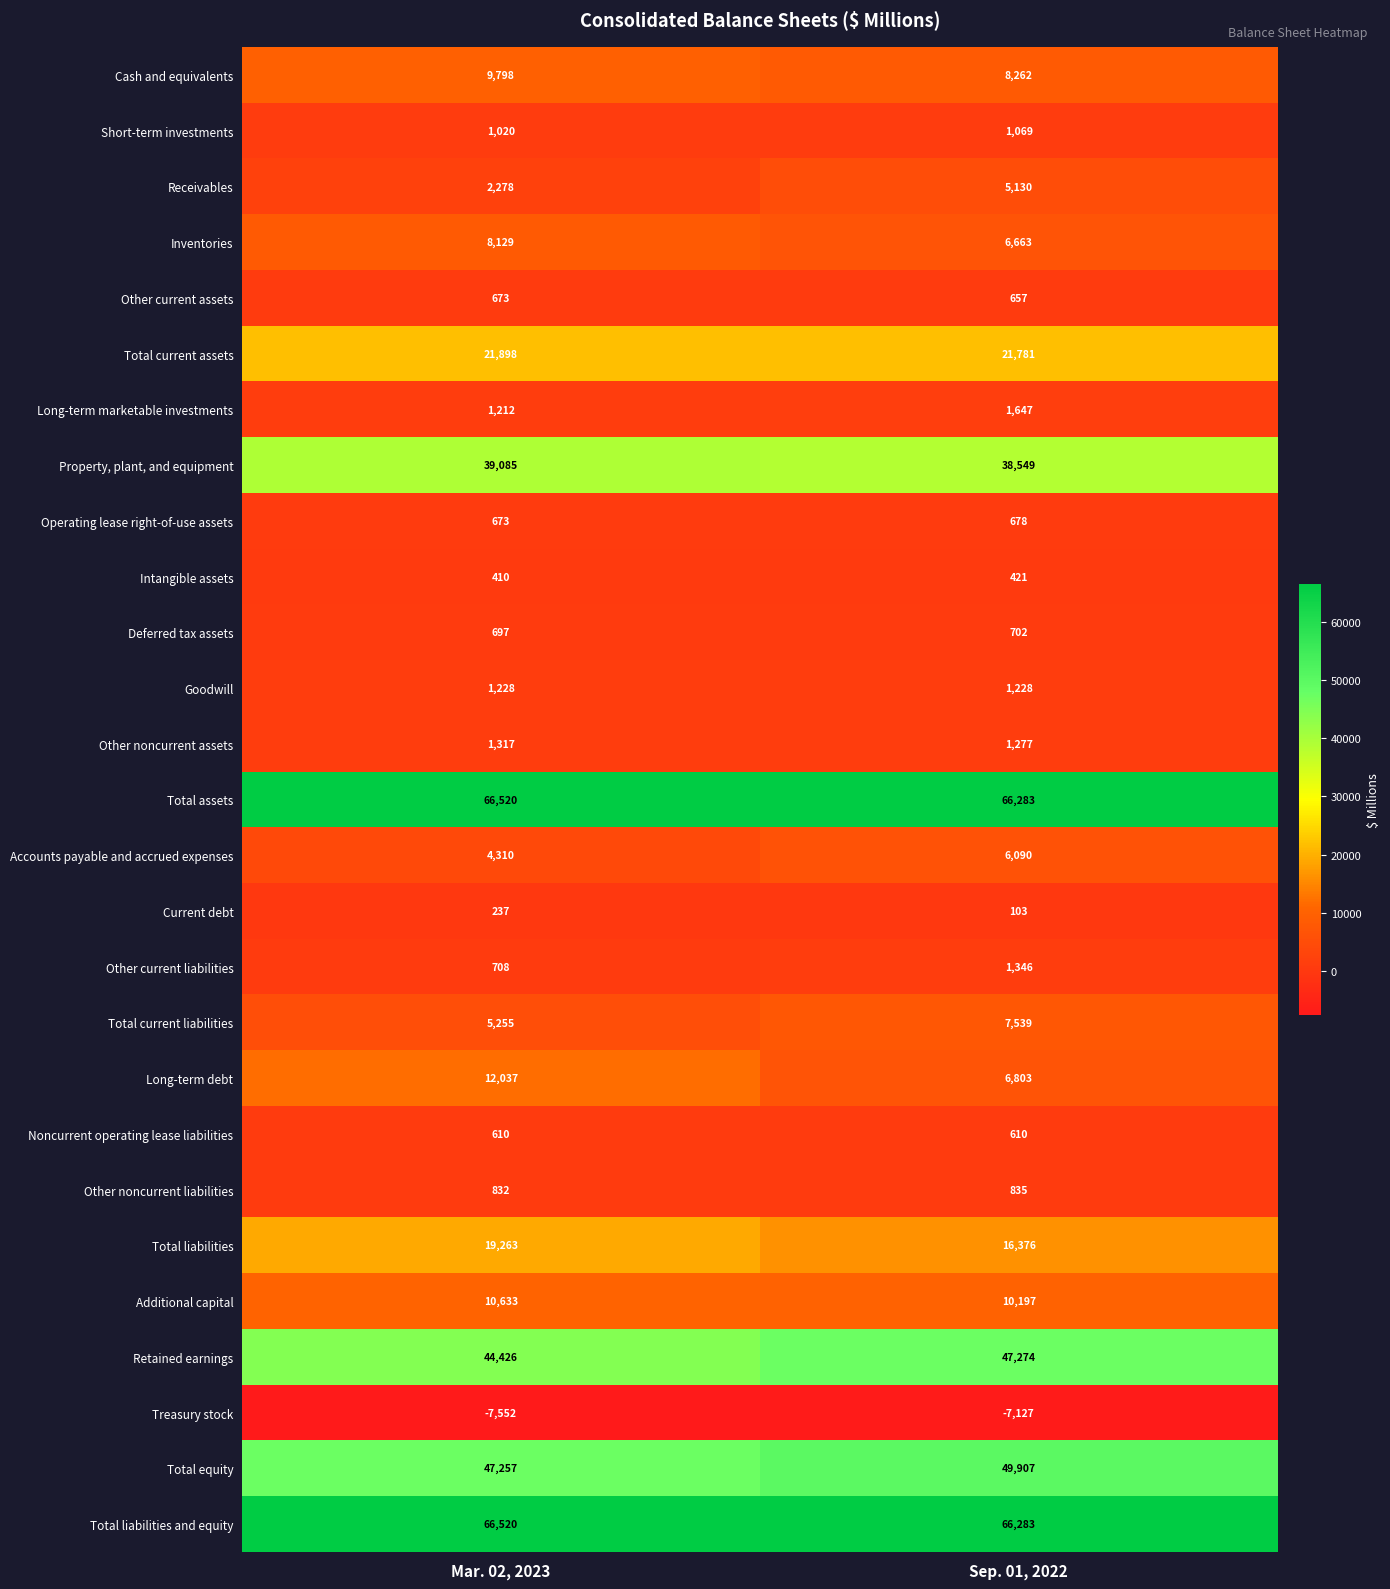

At which category is the sum across all series the highest?

Sep. 01, 2022